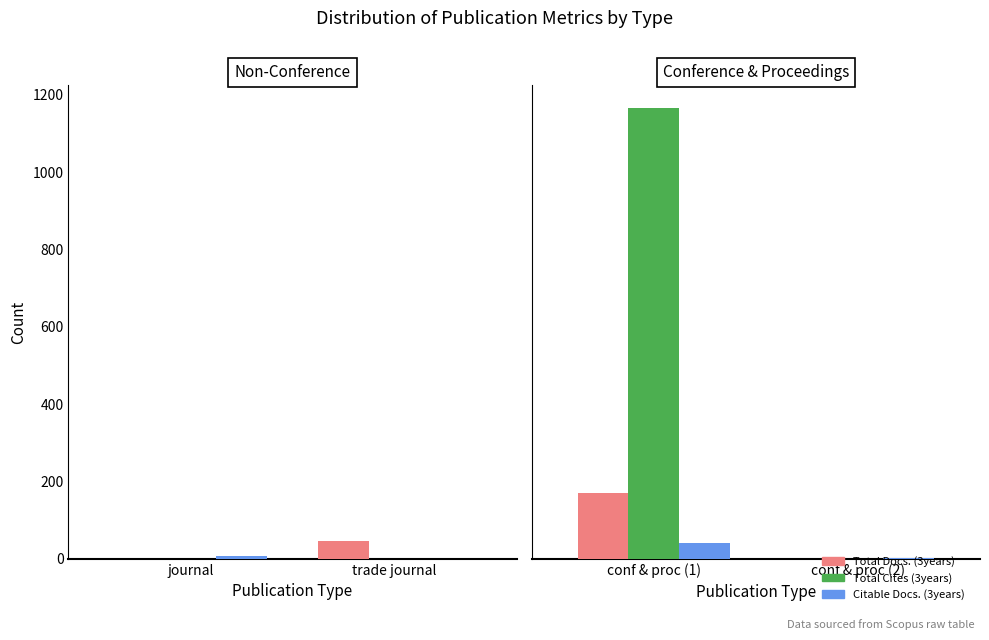

What is the label of the 2nd bar from the left?

conf & proc (2)